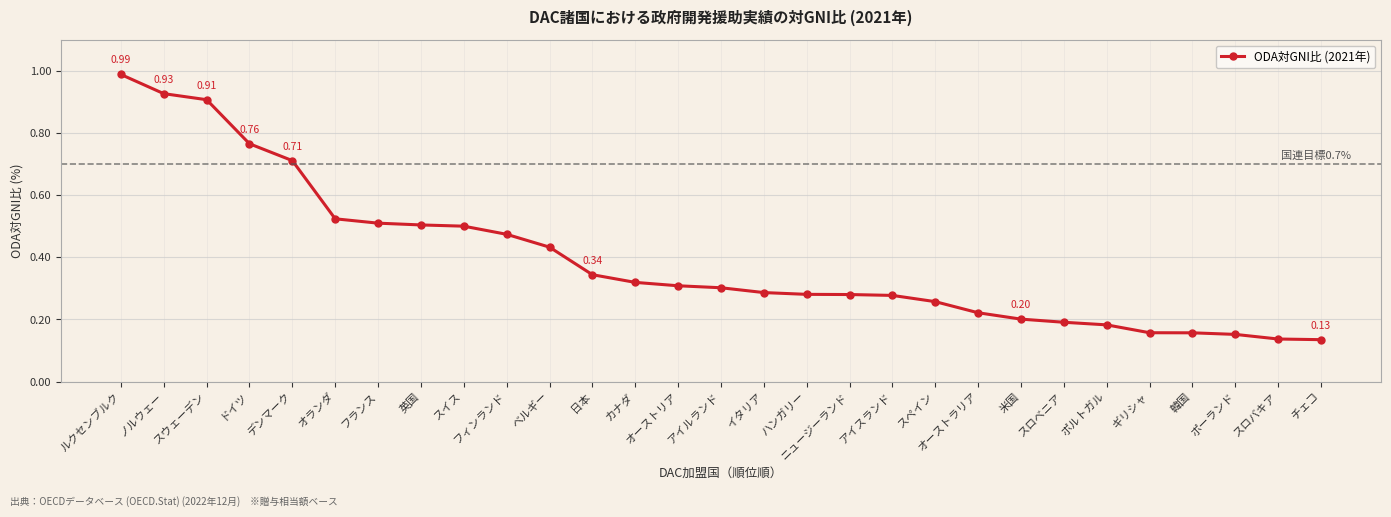

Does the chart display data point markers on the line(s)?

Yes